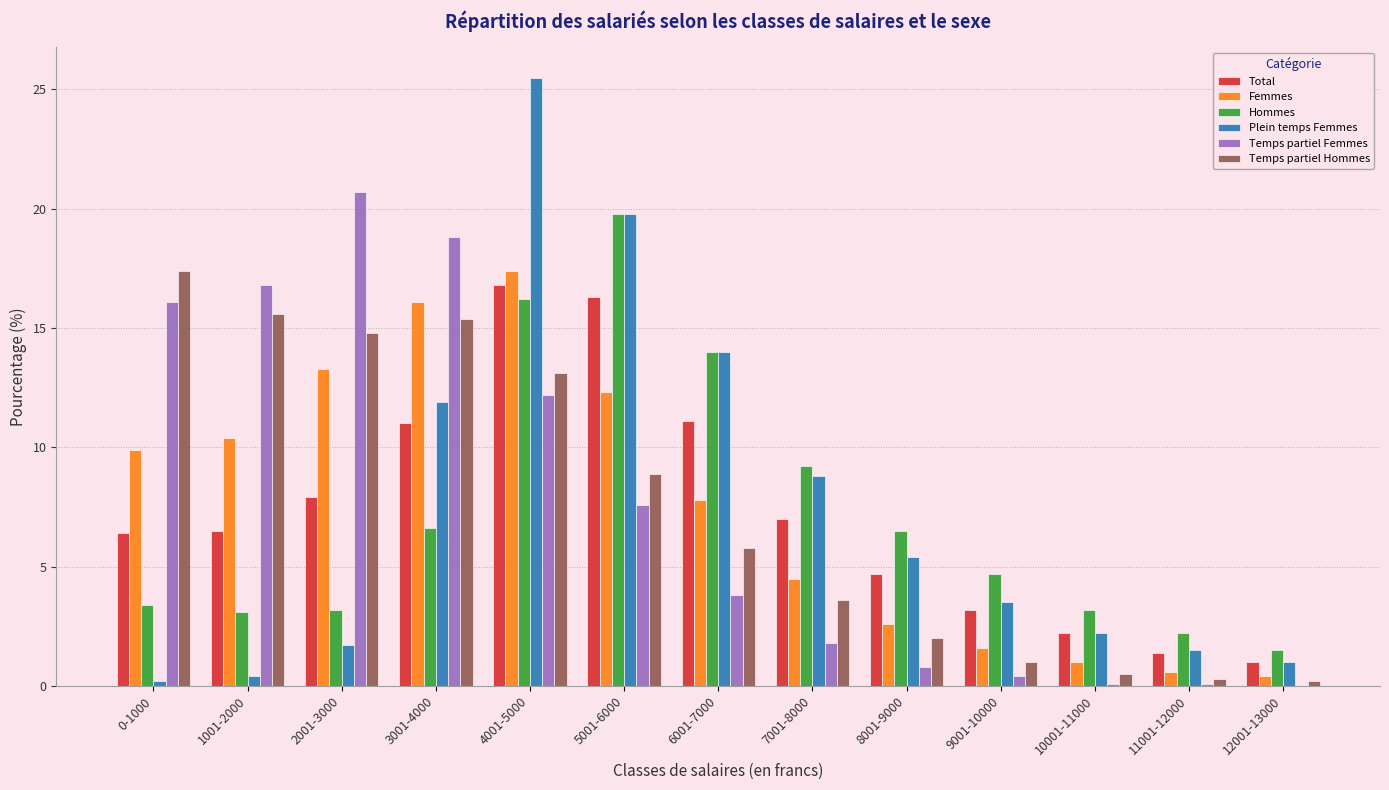

What is the maximum value for Hommes?

19.8